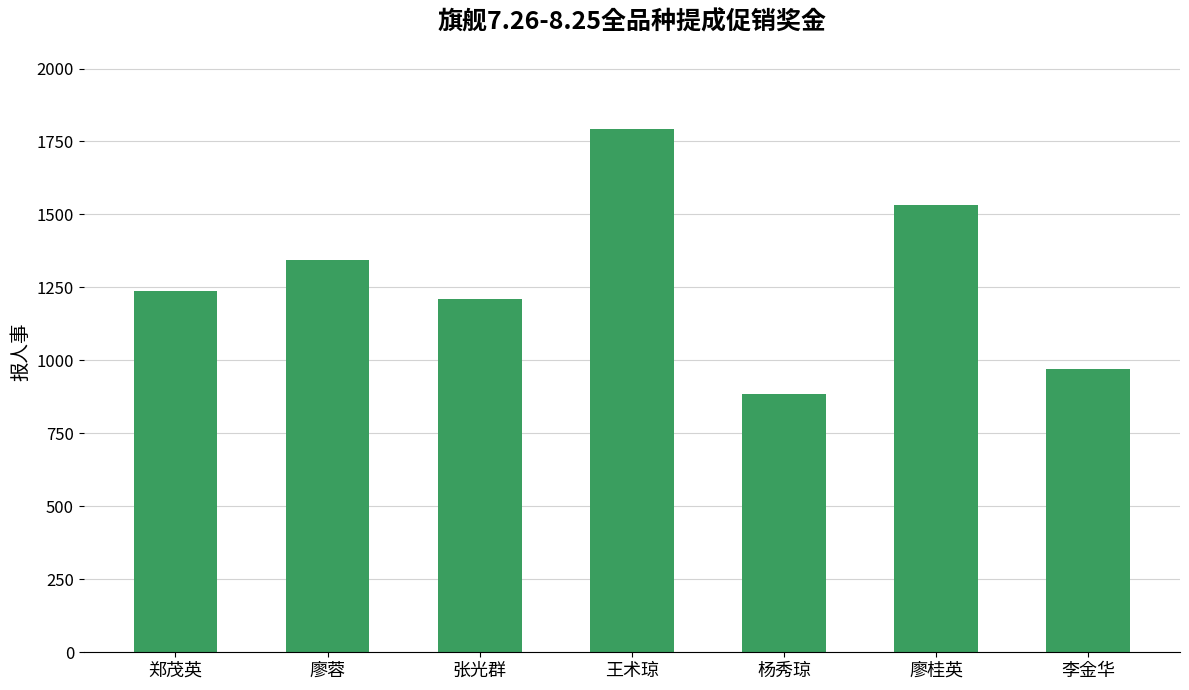

Reading right to left, what are all the values shown in this chart?

971.7	1532.2	885.5	1793.5	1211.5	1345.4	1239.0